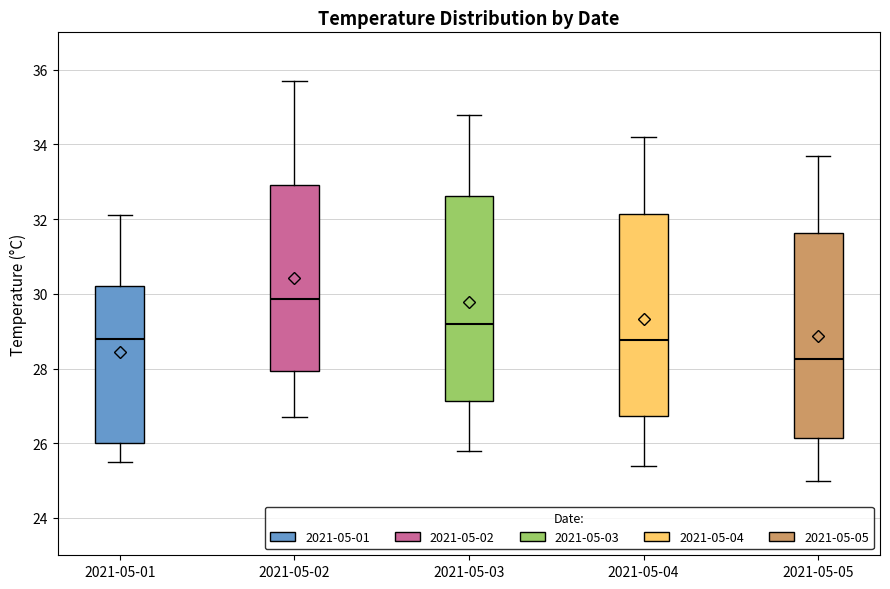

Reading left to right, transcribe this box plot: for each box, give where its median line is, the range the box spans, and where its two whiskers end, as read against the y-axis. The values are not printed on the chart, so give them approximately, as read against the axis.

2021-05-01: median 28.8, box 26.0 to 30.2, whiskers 25.6 to 32.2
2021-05-02: median 29.8, box 28.0 to 33.0, whiskers 26.8 to 35.8
2021-05-03: median 29.2, box 27.2 to 32.6, whiskers 25.8 to 34.8
2021-05-04: median 28.8, box 26.8 to 32.2, whiskers 25.4 to 34.2
2021-05-05: median 28.2, box 26.2 to 31.6, whiskers 25.0 to 33.8